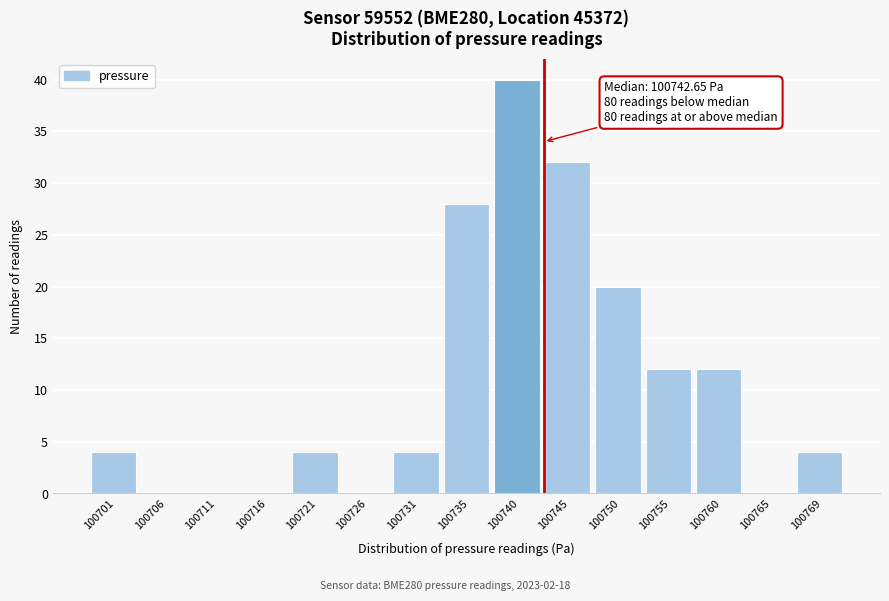

Over which range of the x-axis is the bar tallest?

100738.0 to 100742.5